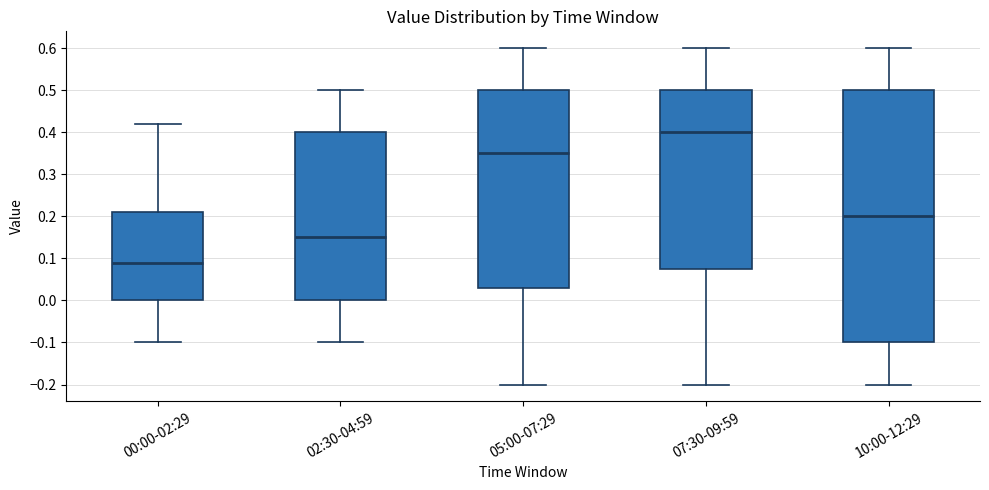

Where does the upper whisker of the box for 00:00-02:29 end on the y-axis? The values are not printed on the chart, so give them approximately, as read against the axis.

0.42